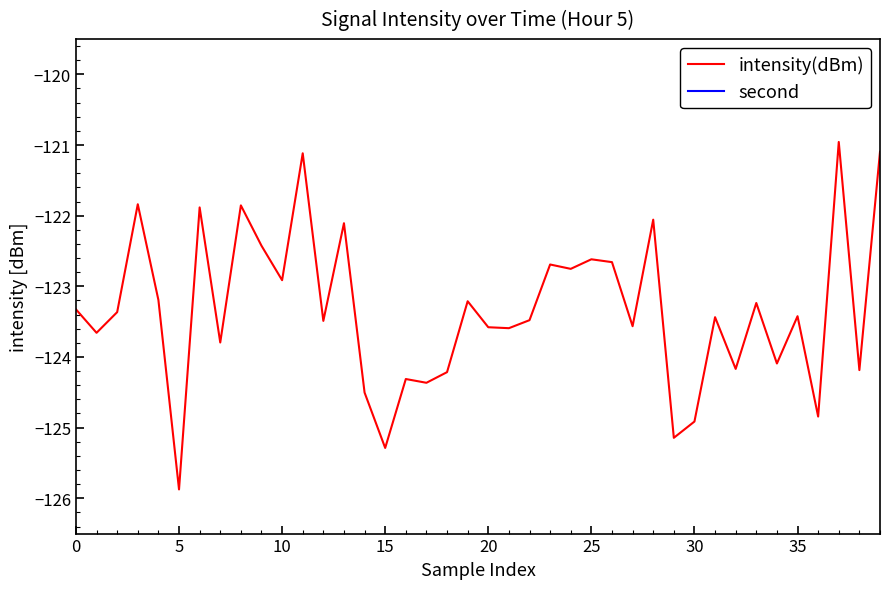

At which label does intensity(dBm) reach its minimum?

5